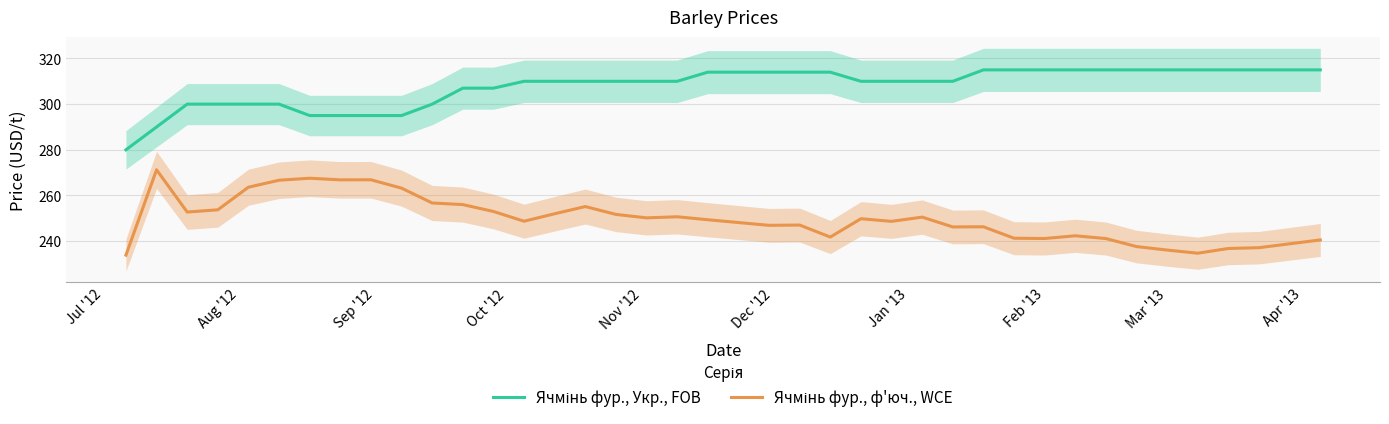

Rank the series by their maximum value, from highest to lowest.

Ячмінь фур., Укр., FOB, Ячмінь фур., ф'юч., WCE